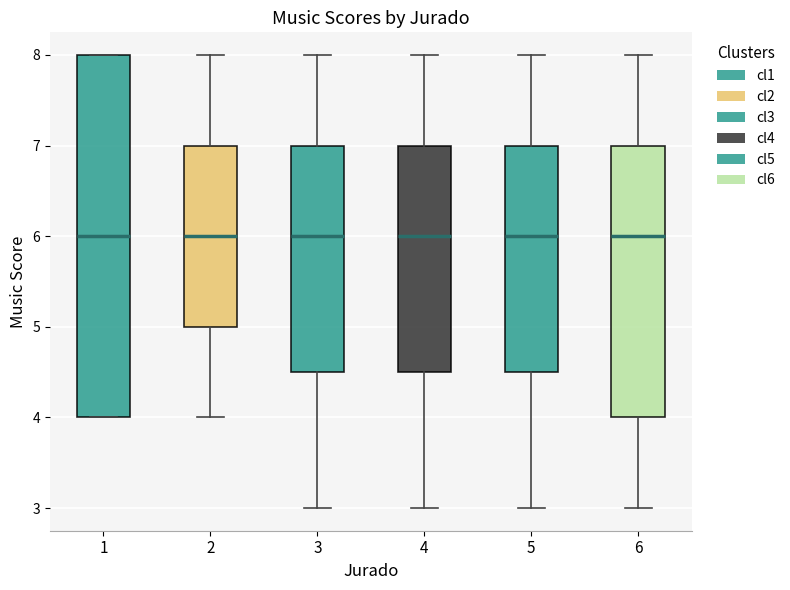

Which box is the tallest, from its lower edge to its upper edge?

1